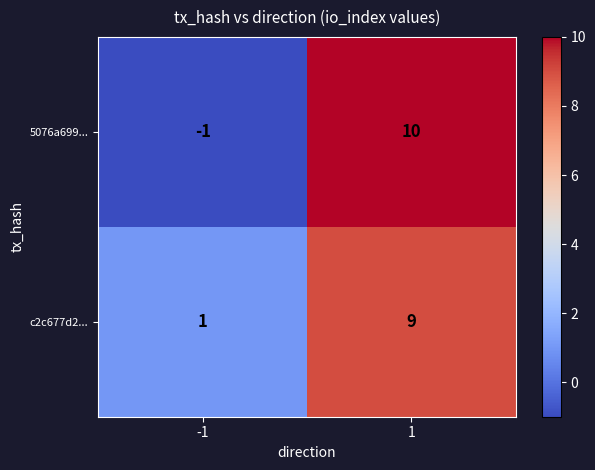

Which series has the largest range (max minus min)?

5076a699...